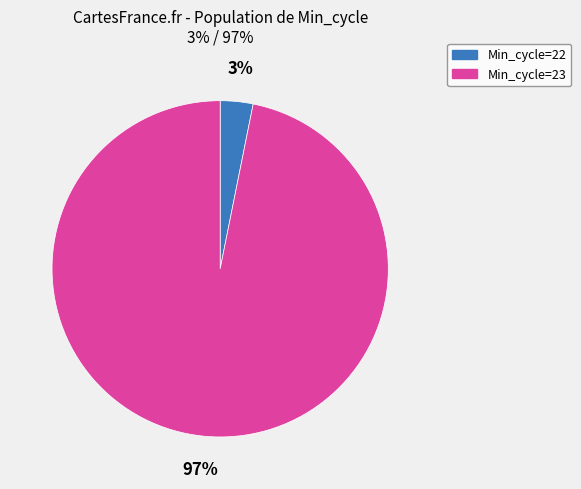

To the nearest percent, what is the average slice percentage?

50%